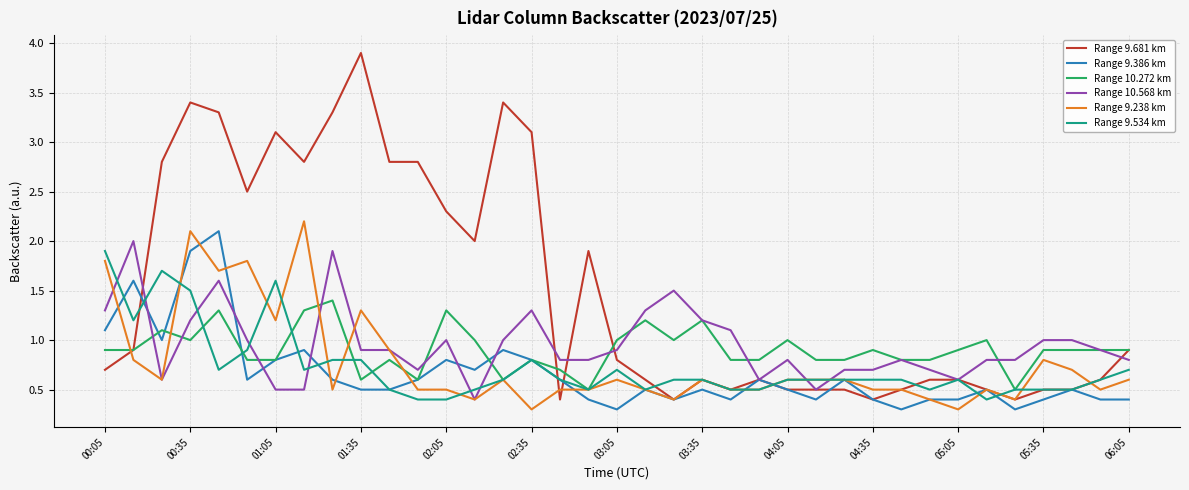

Which series has the largest total across all categories?

Range 9.681 km